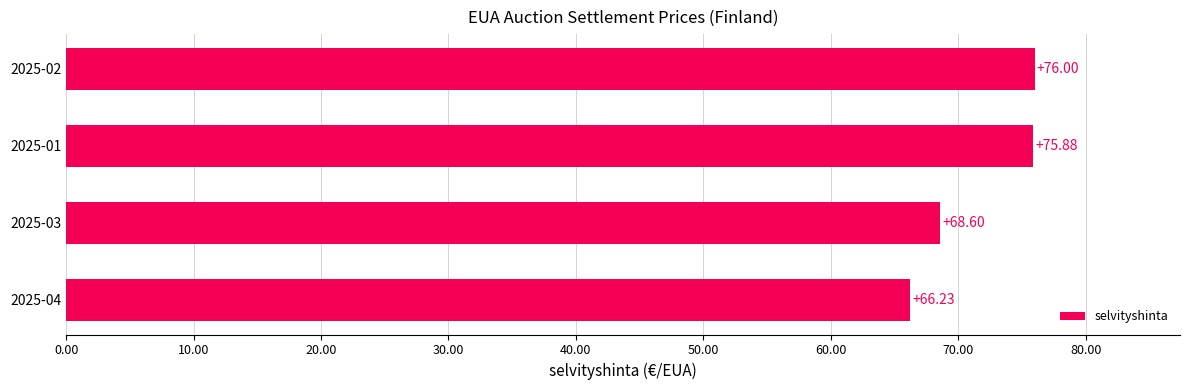

Rank the categories by value from lowest to highest.

2025-04, 2025-03, 2025-01, 2025-02